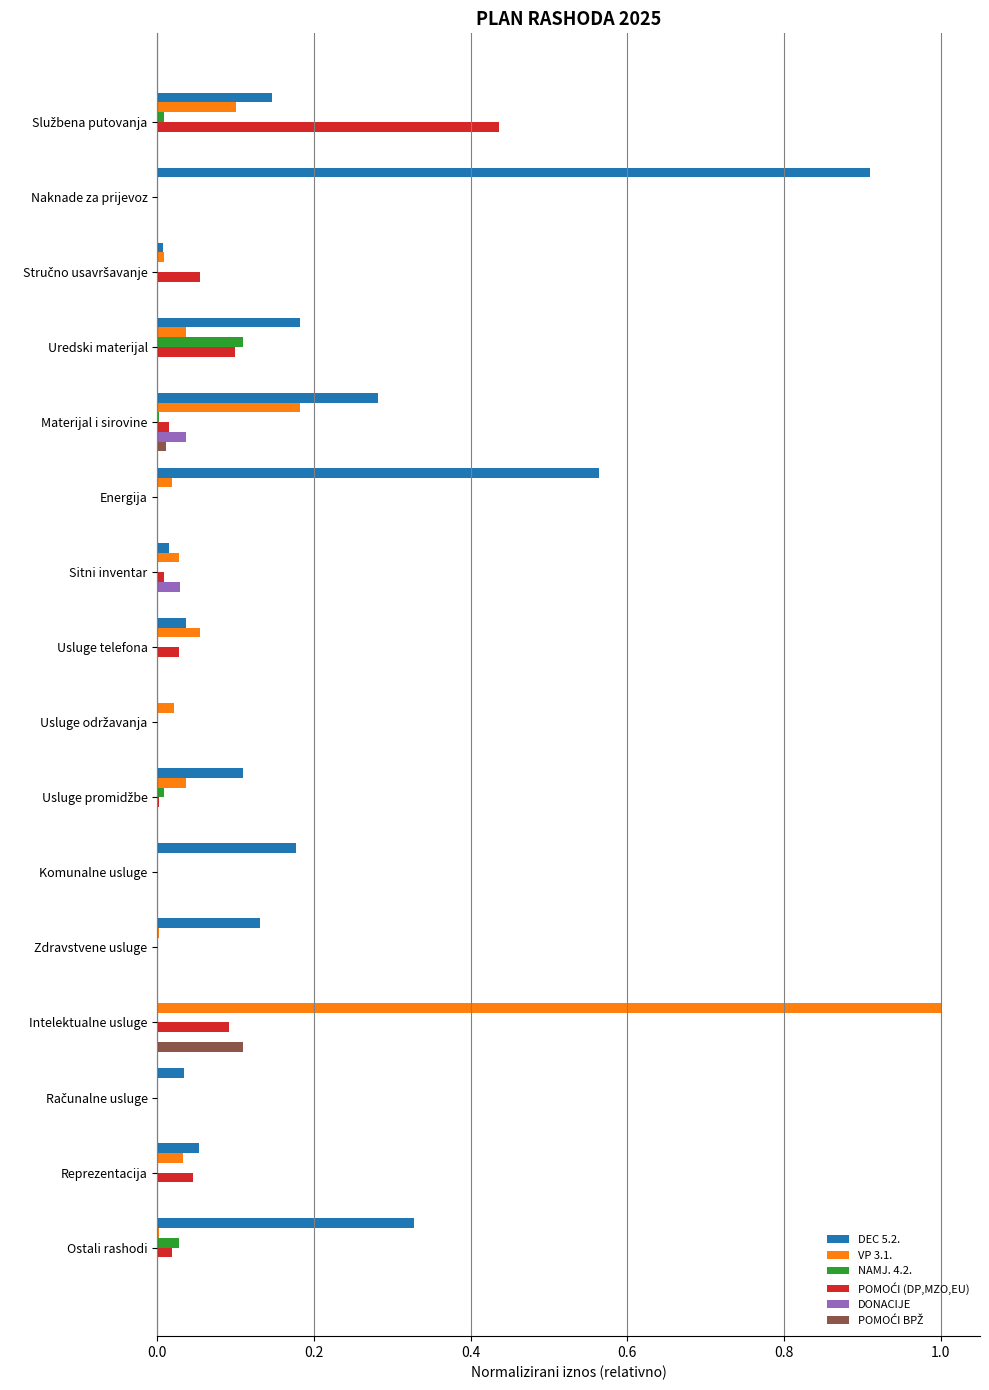

Which series has the largest total across all categories?

DEC 5.2.